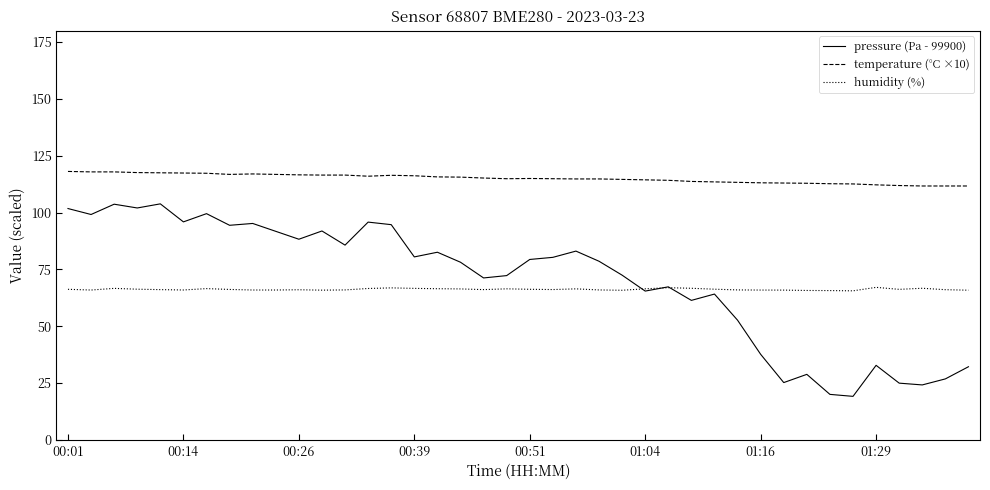

What is the maximum value shown in the chart?

118.1